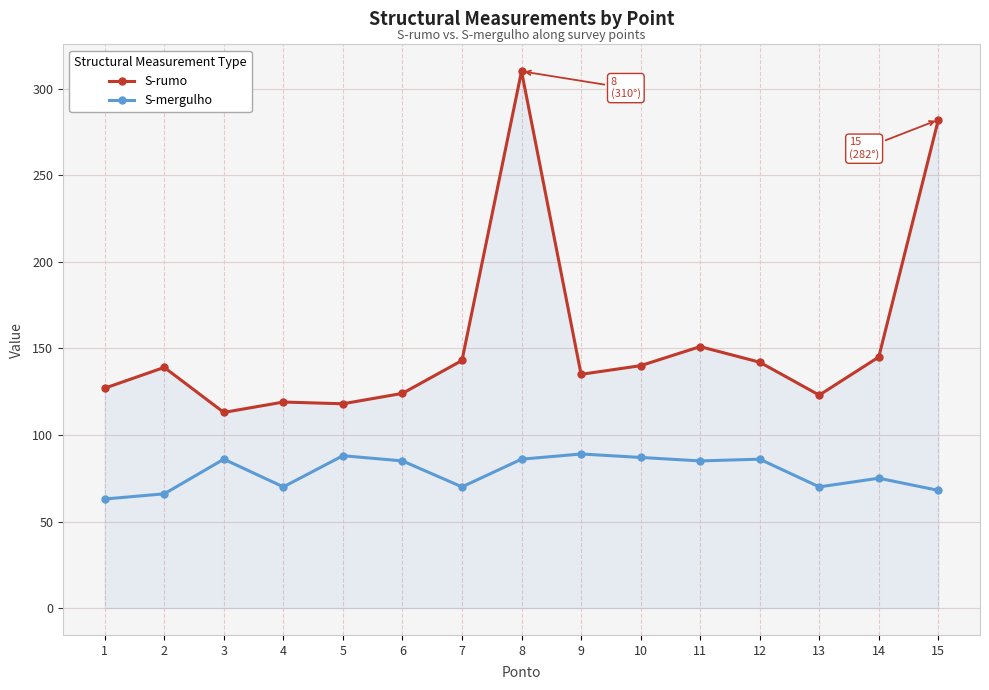

Which series has the largest range (max minus min)?

S-rumo